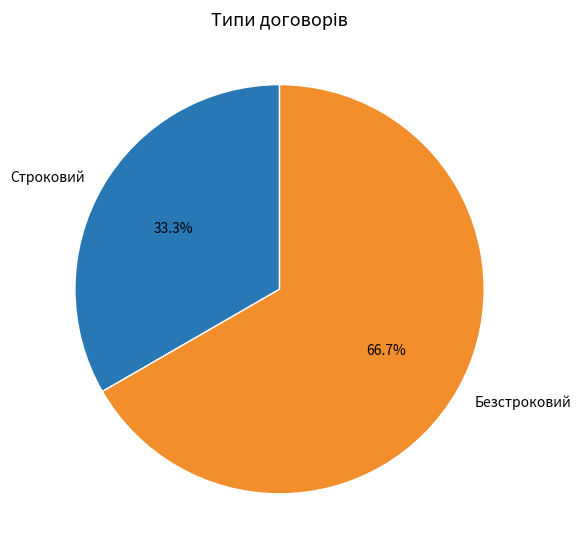

Count the number of slices in the pie.

2